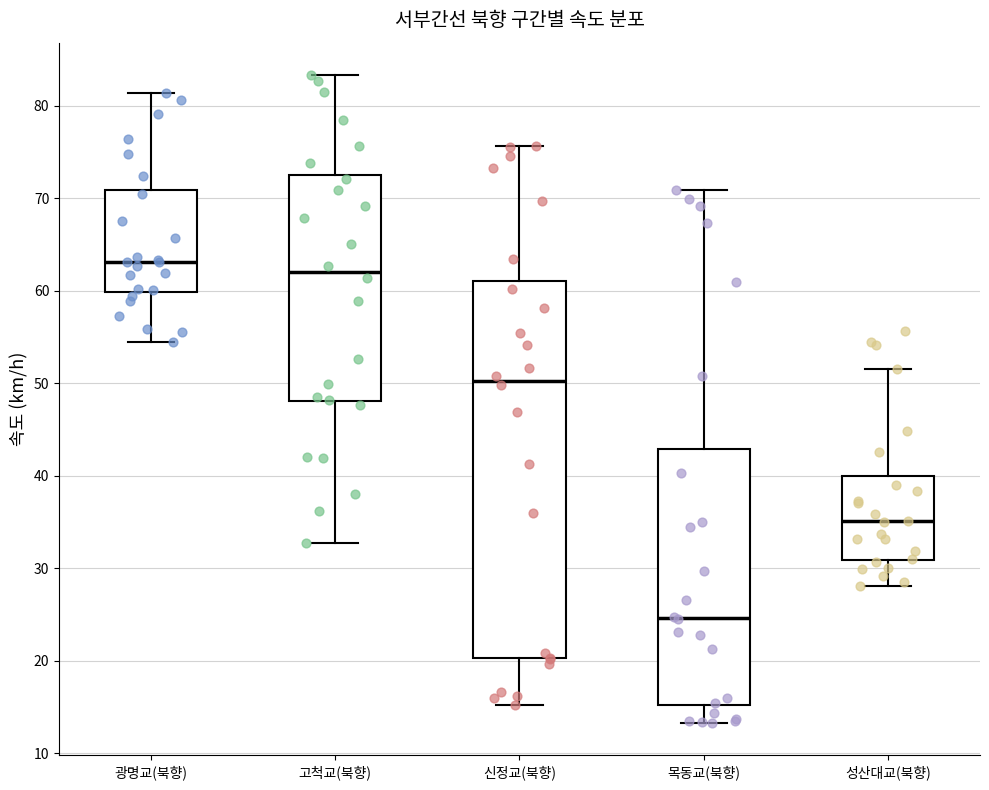

Where does the lower whisker of the box for 고척교(북향) end on the y-axis? The values are not printed on the chart, so give them approximately, as read against the axis.

33